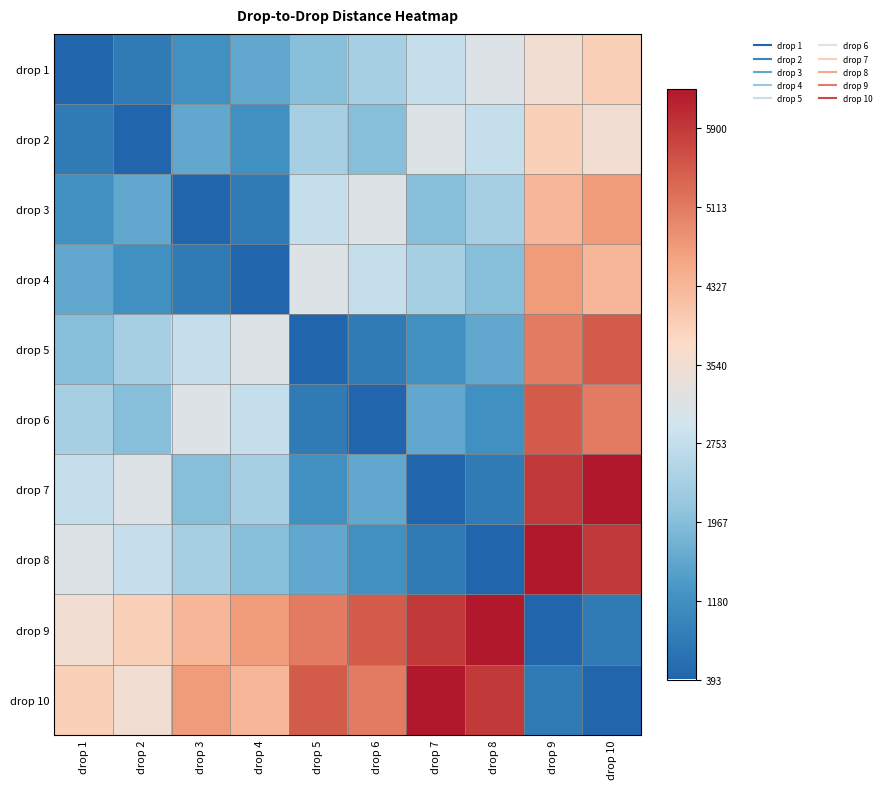

What is the total value across all series at drop 5?

24780.0